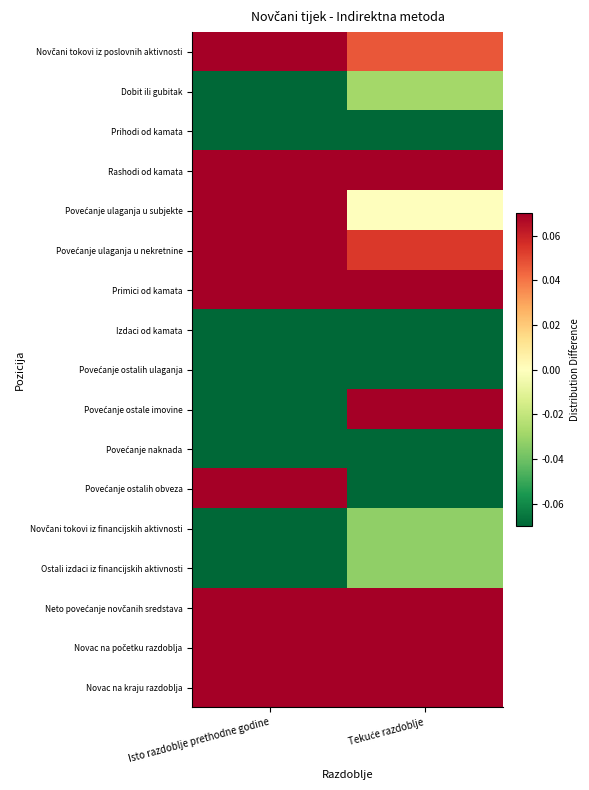

At how many categories does at least one series exceed 0?

2